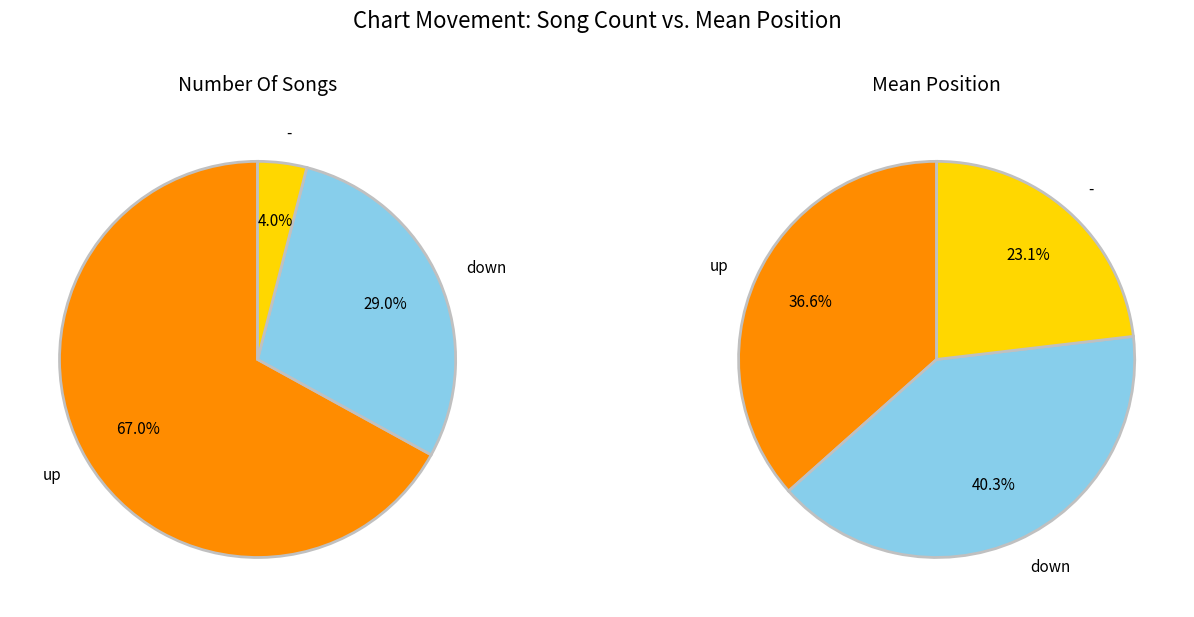

What percentage is the - slice, to the nearest percent?

4%